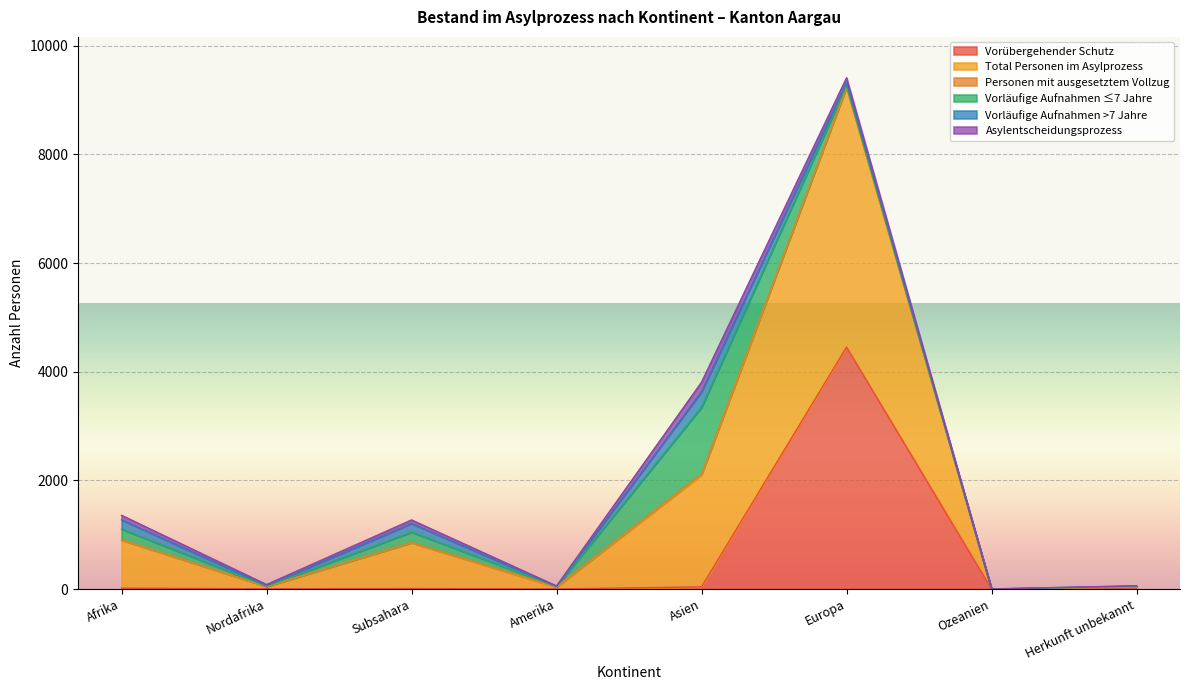

Where is the first local maximum for Asylentscheidungsprozess?

Subsahara